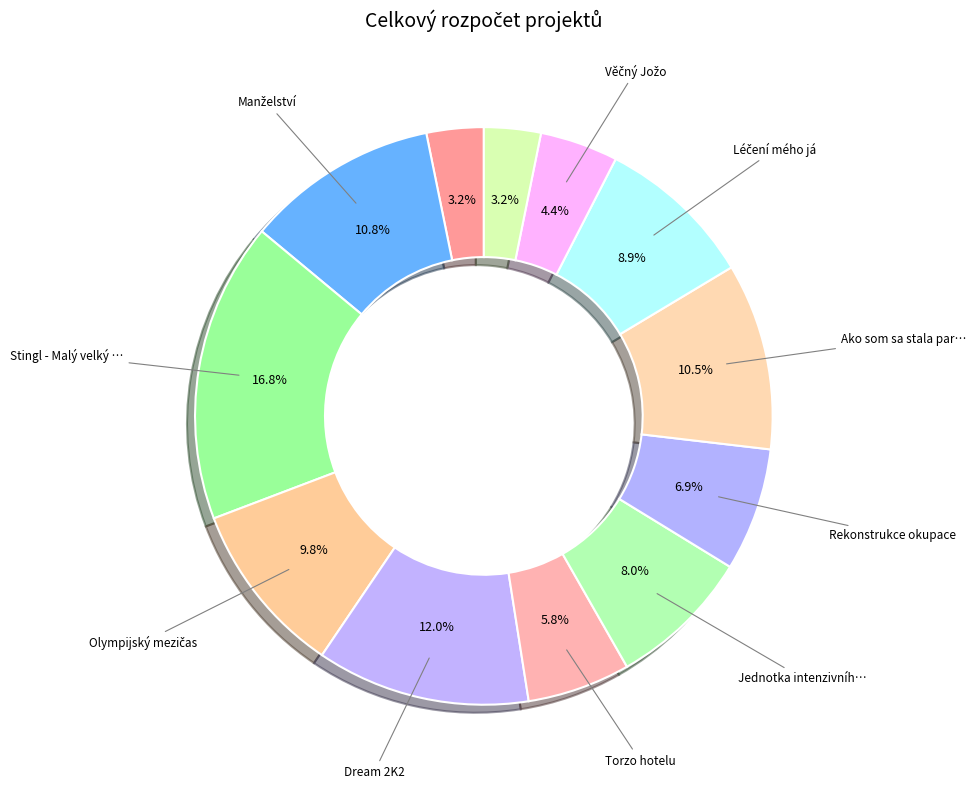

Is there a majority slice in this chart?

No